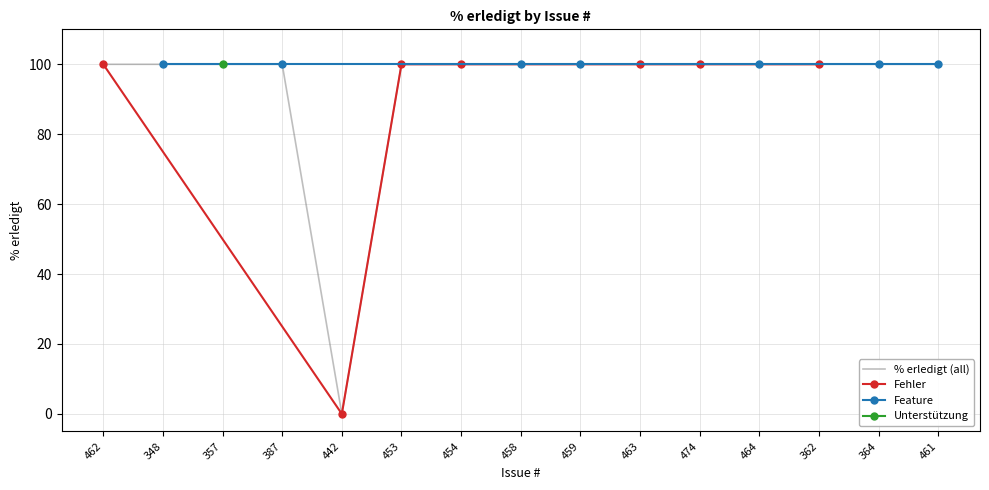

Which has a higher value, 461 or 474?

461